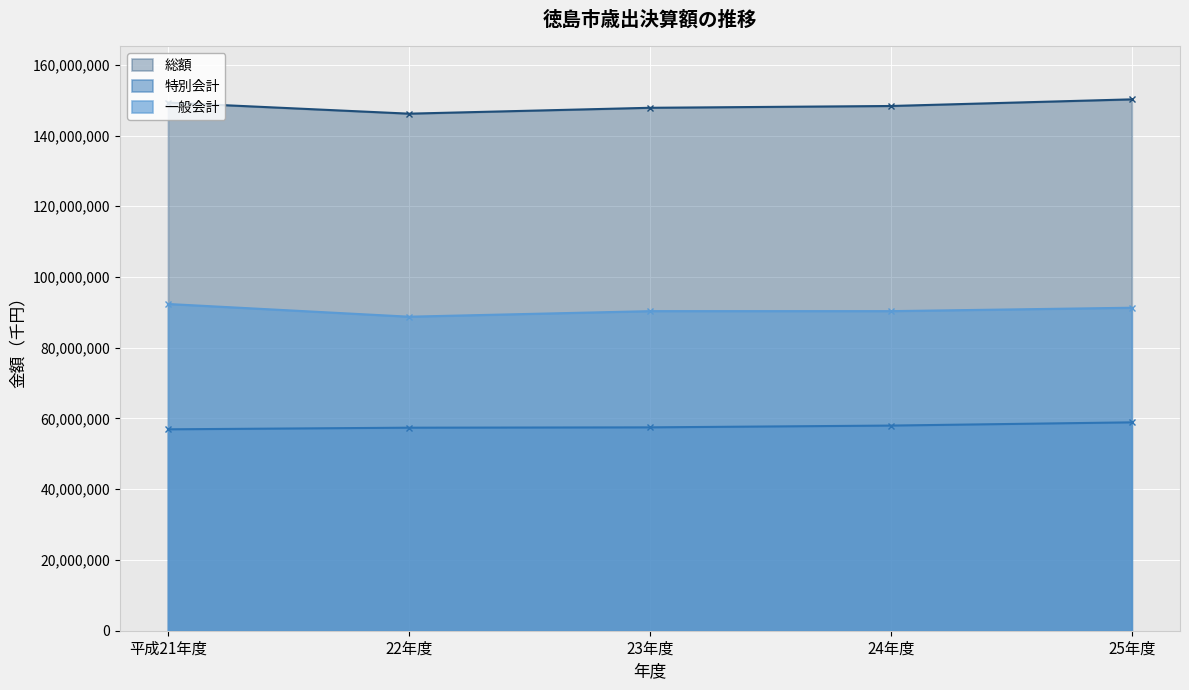

What position from the left is 24年度?

4